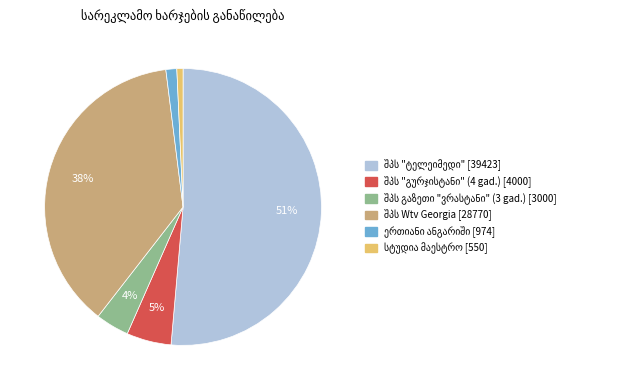

To the nearest percent, what is the average slice percentage?

17%